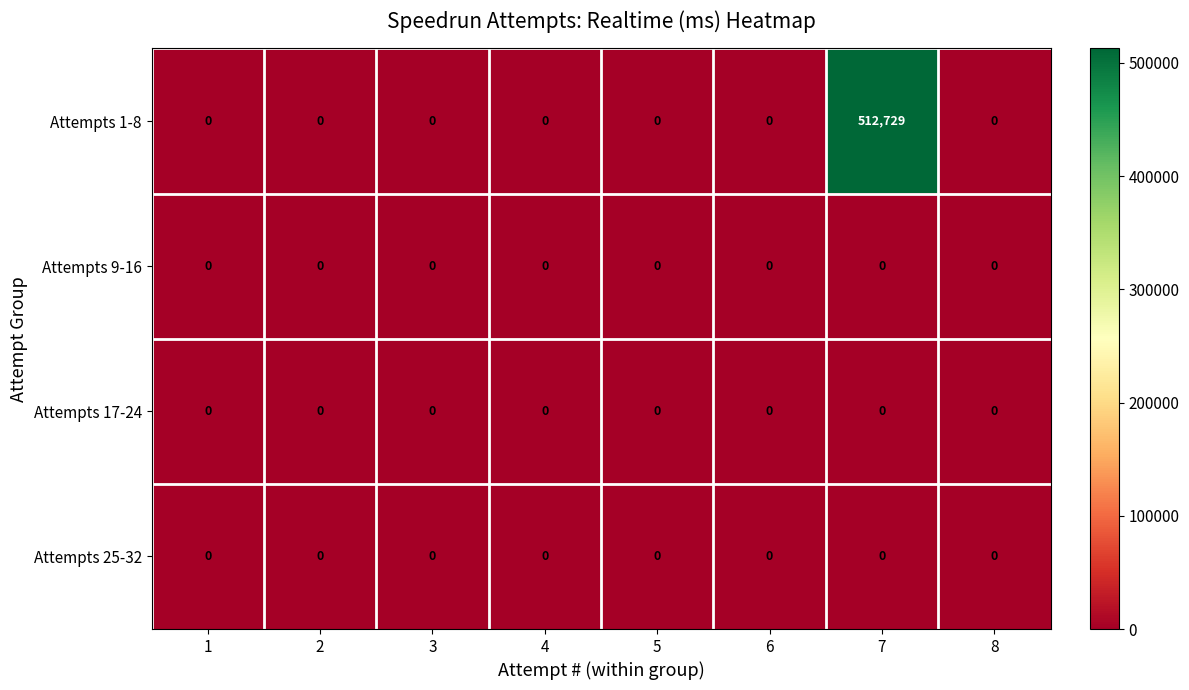

Which series has the widest spread of values?

Attempts 1-8